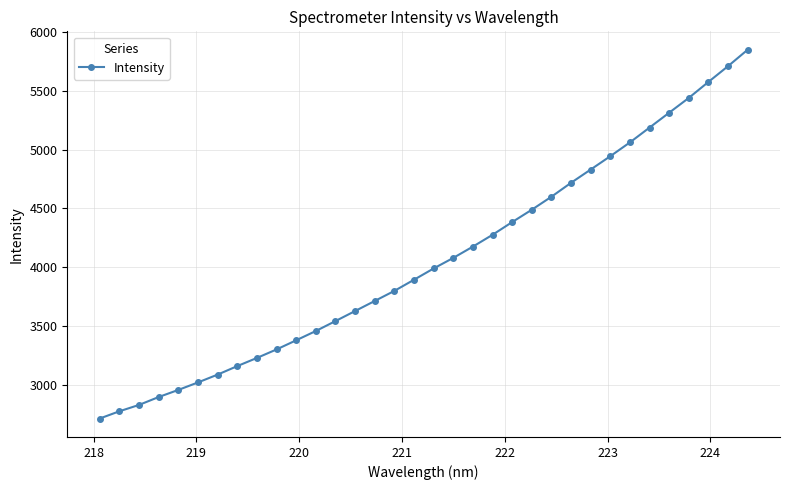

How many data points does each series have?

34